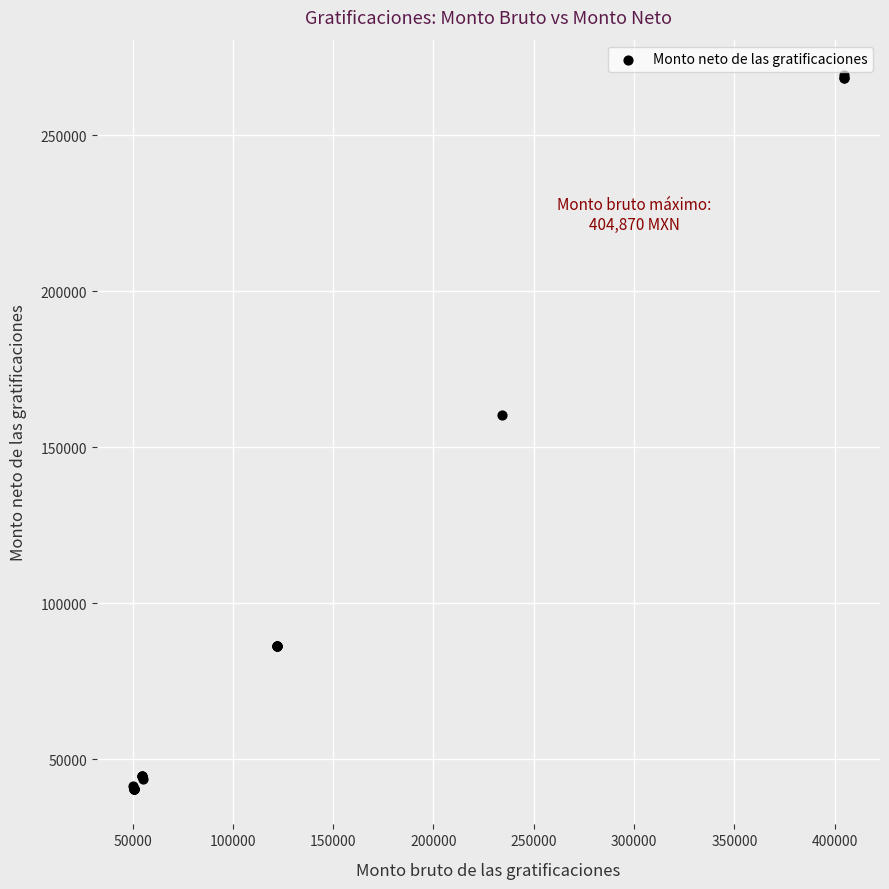

What Y value in the scatter plot is closest to 154841?

160293.0